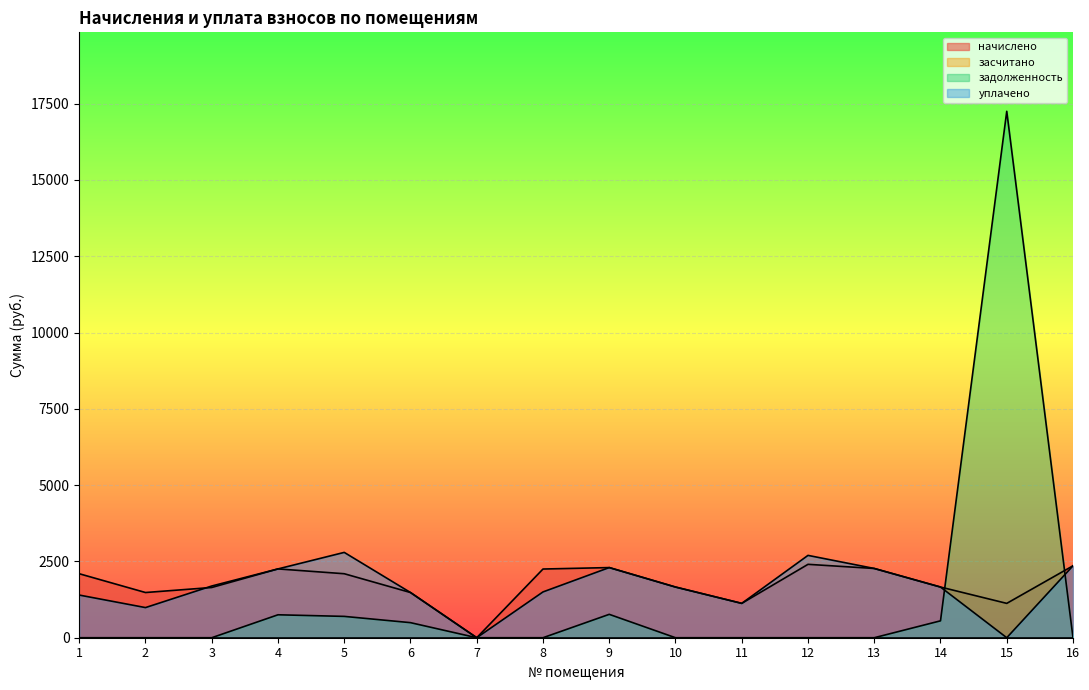

Which series has the largest total across all categories?

начислено